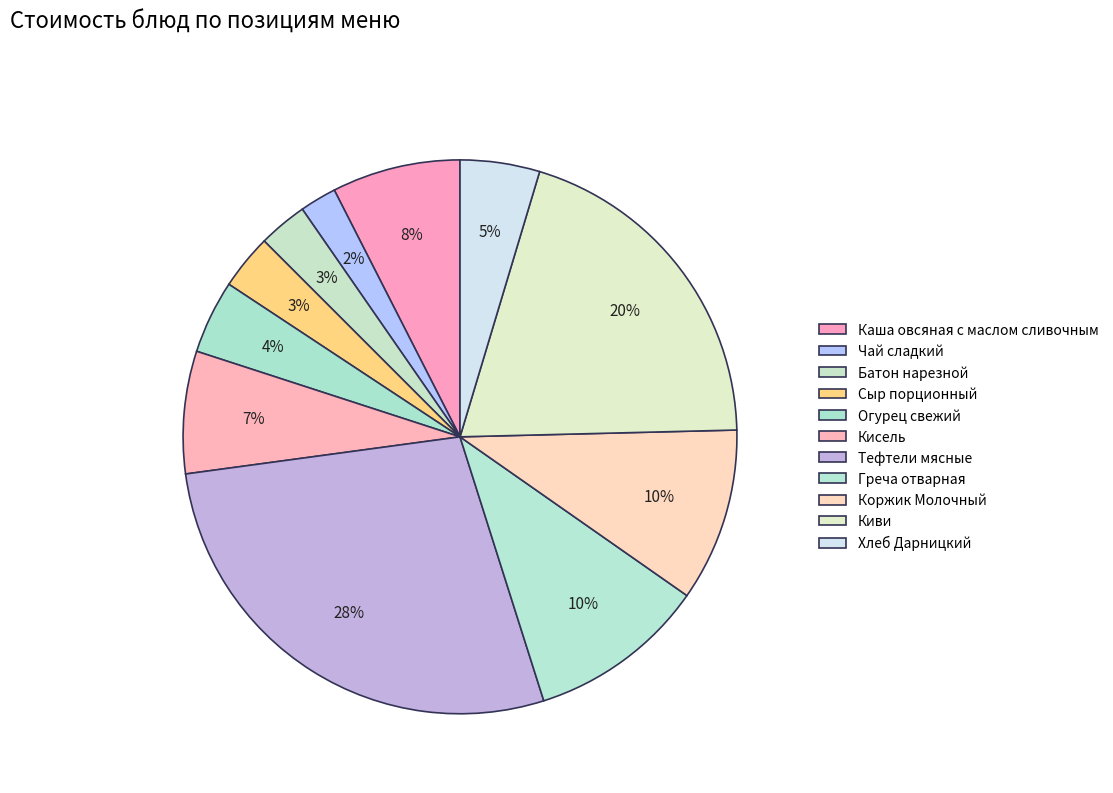

Count the number of slices in the pie.

11